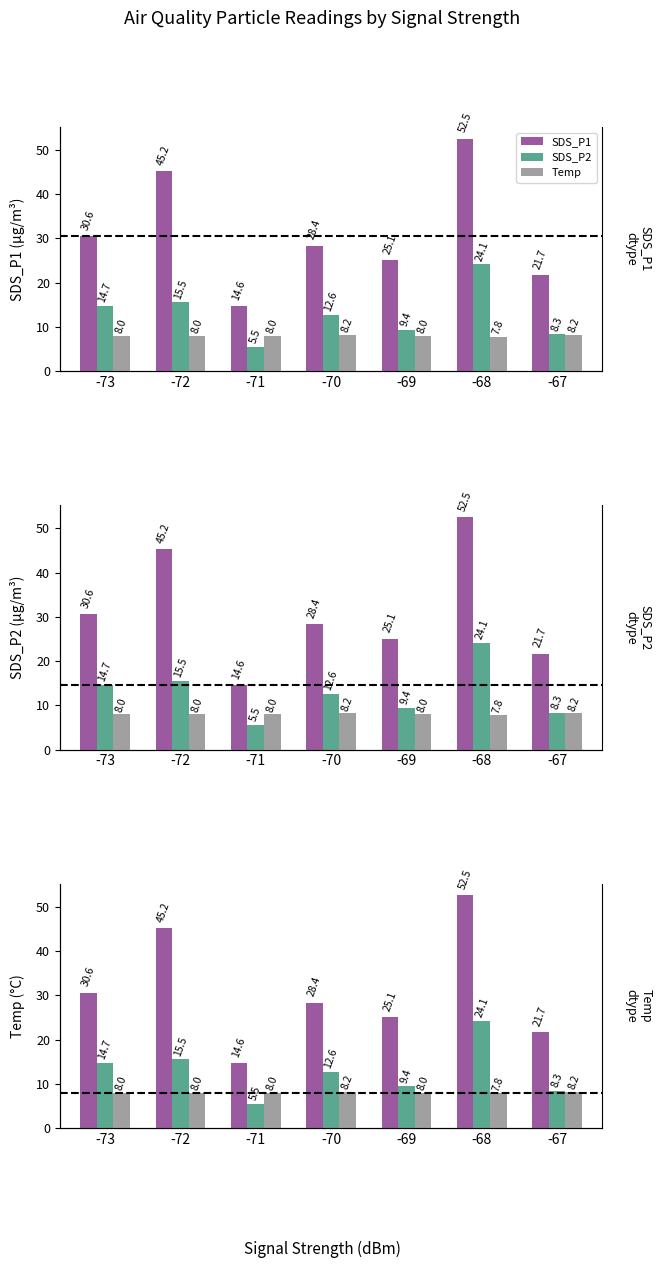

What is the value of the Temp bar at the 3rd from the left?

8.0